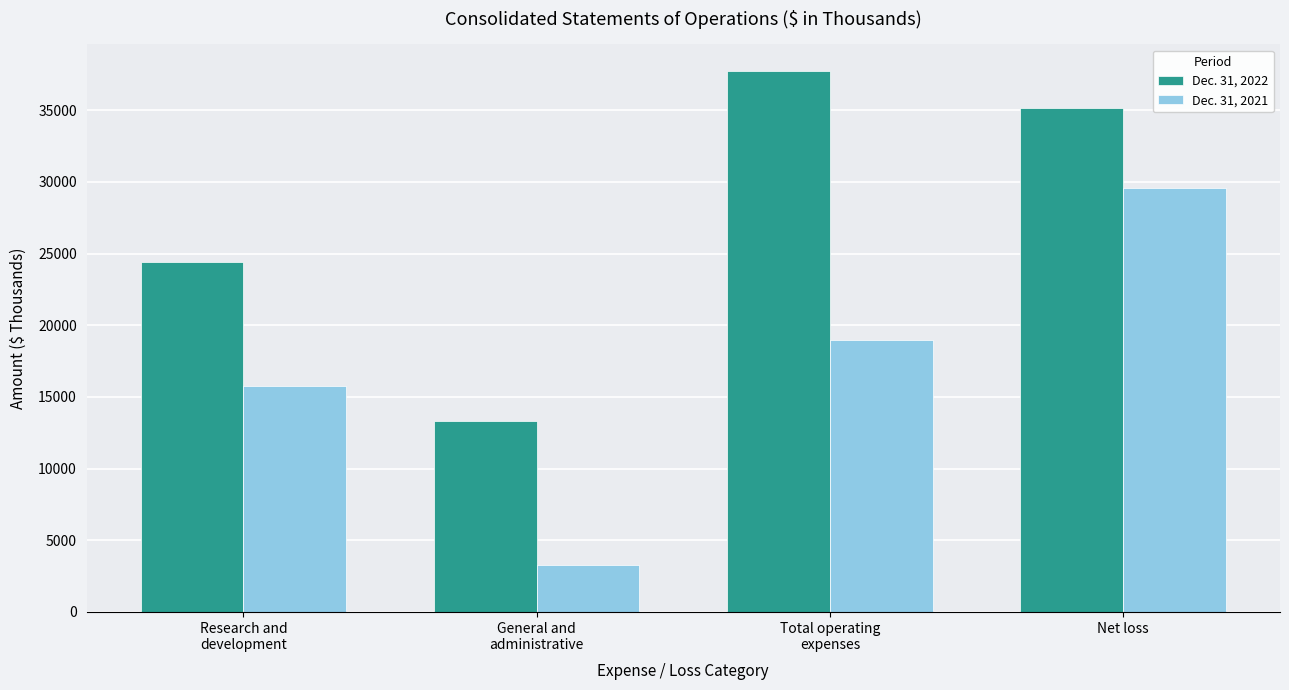

True or false: Dec. 31, 2021 has a value of 3256 at General and
administrative.

True